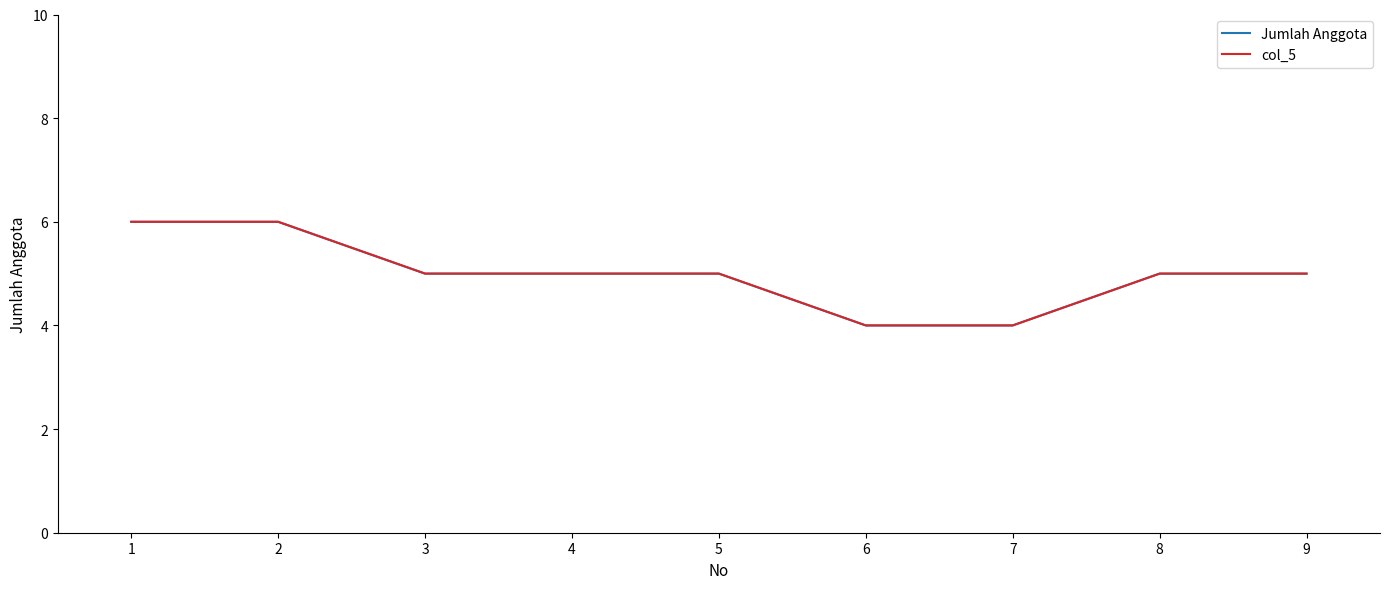

Does the chart have visible grid lines?

No